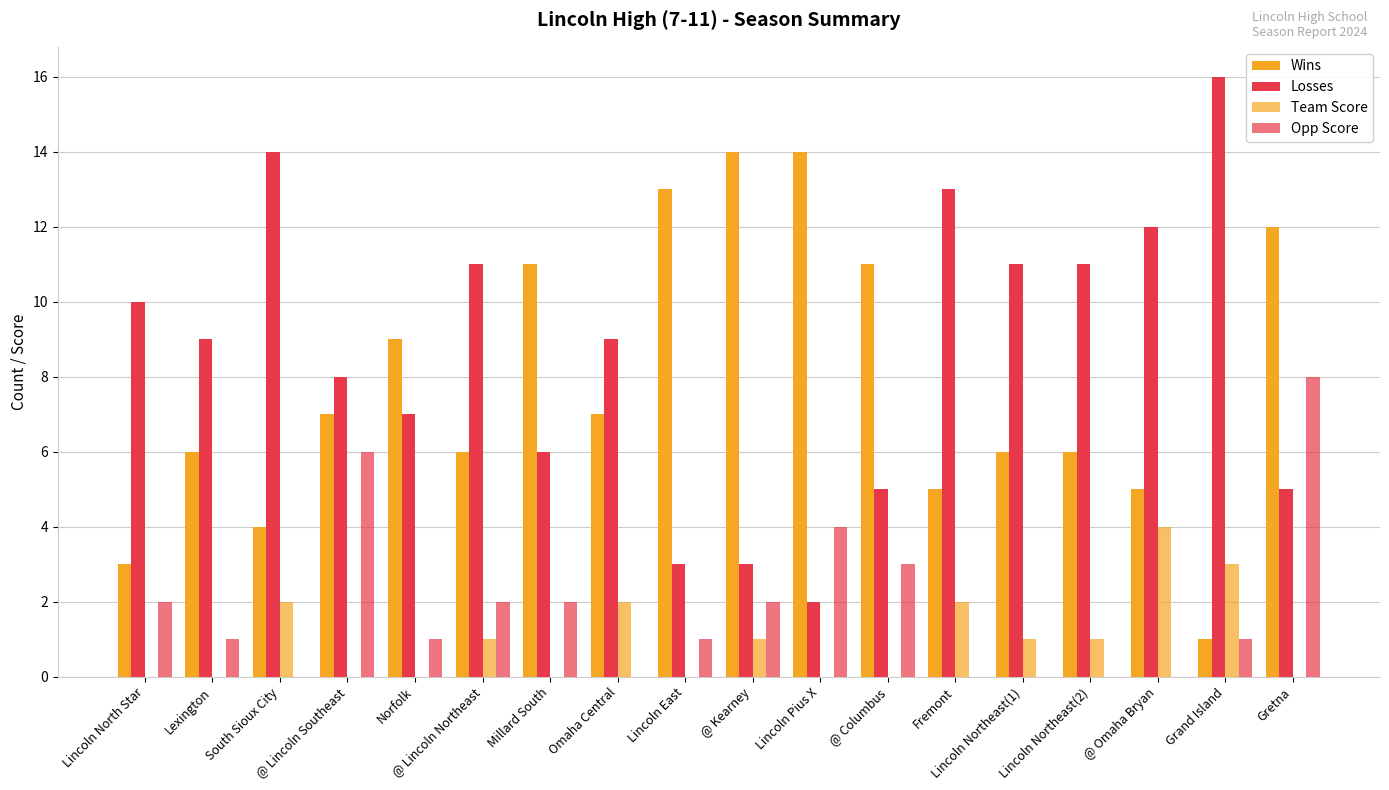

Count the number of categories in the chart.

18